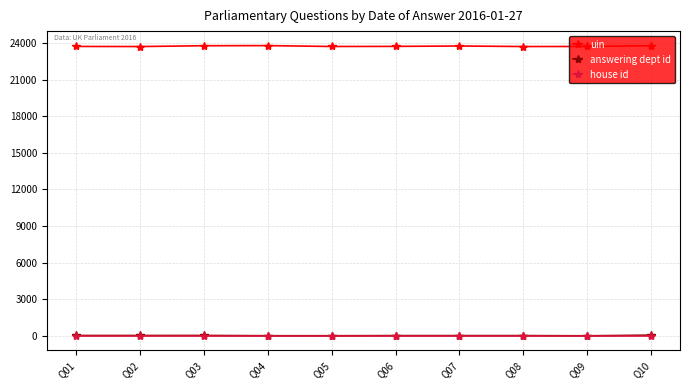

Which series has the largest total across all categories?

uin